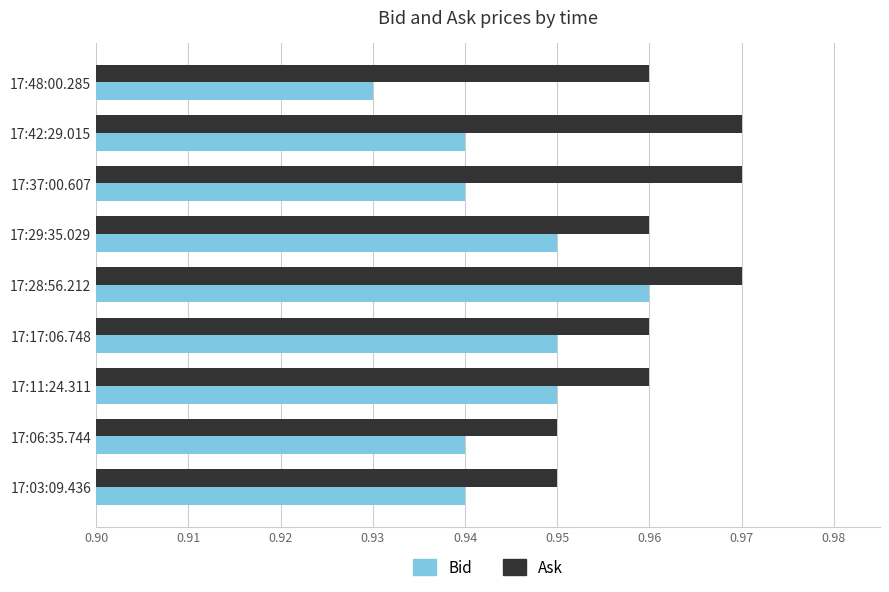

Which series has the largest total across all categories?

Ask